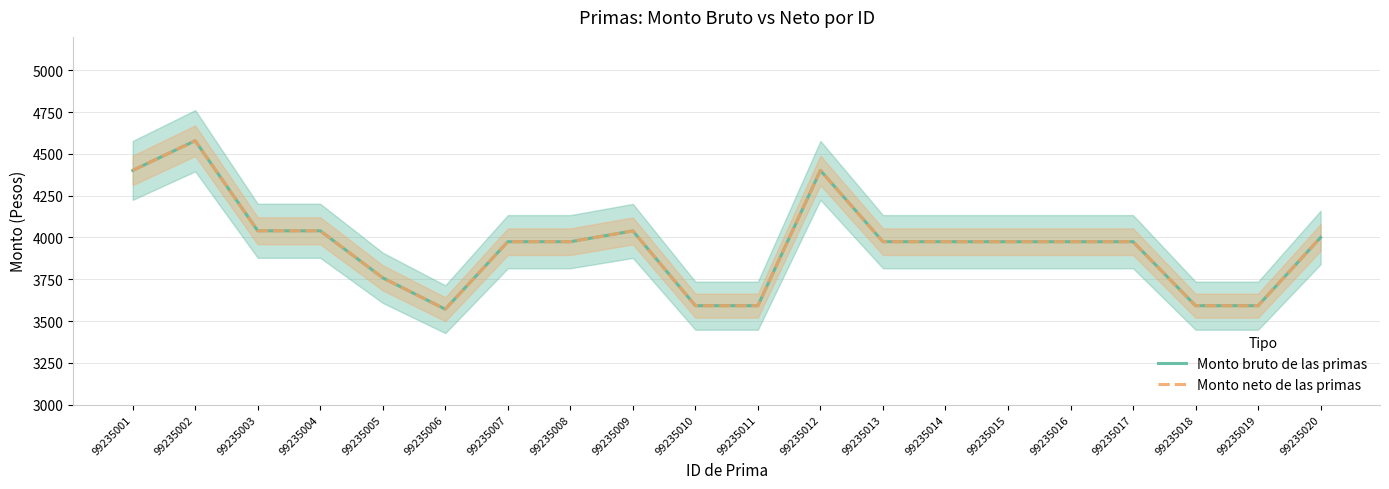

How many values in the Monto neto de las primas series are below 3974?

6